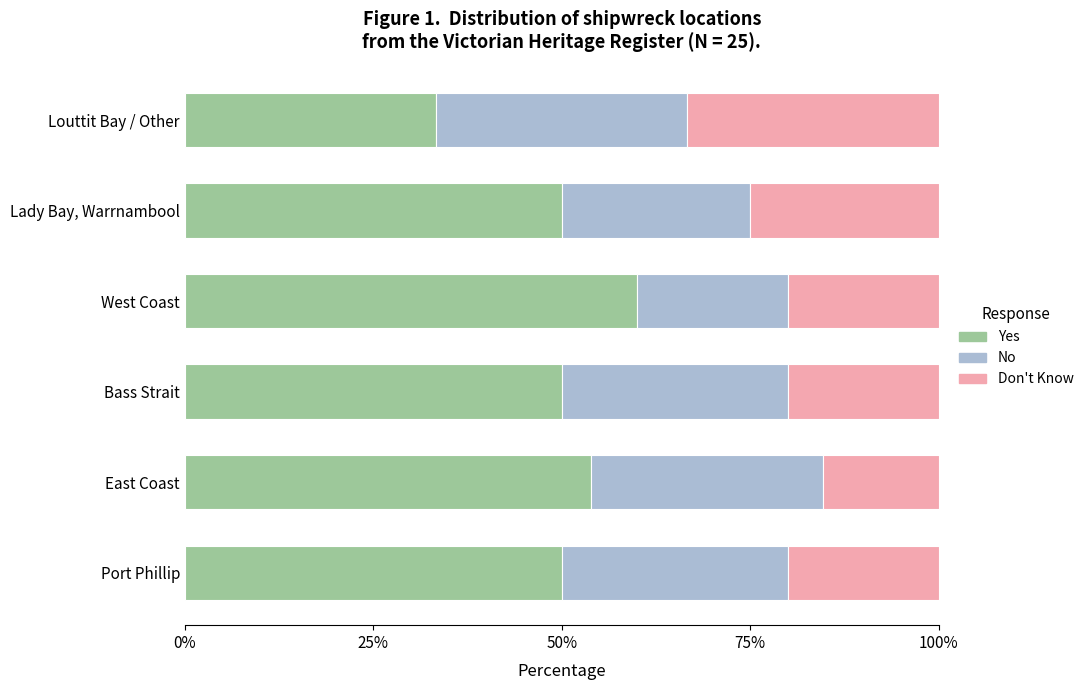

Which category has the lowest value in the Yes series?

Louttit Bay / Other